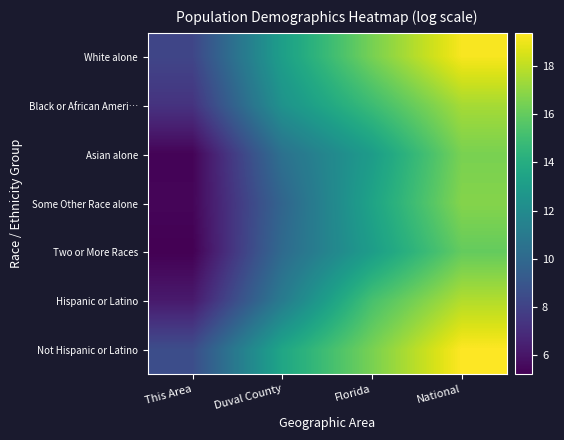

Reading right to left, list all the values displayed in this chart.

White alone: National=19.2	Florida=16.5	Duval County=13.2	This Area=8.2
Black or African Ameri…: National=17.5	Florida=14.9	Duval County=12.4	This Area=7.3
Asian alone: National=16.5	Florida=13.0	Duval County=10.5	This Area=5.3
Some Other Race alone: National=16.8	Florida=13.4	Duval County=9.8	This Area=5.4
Two or More Races: National=16.0	Florida=13.1	Duval County=10.1	This Area=5.2
Hispanic or Latino: National=17.7	Florida=15.3	Duval County=11.1	This Area=6.2
Not Hispanic or Latino: National=19.4	Florida=16.5	Duval County=13.6	This Area=8.6